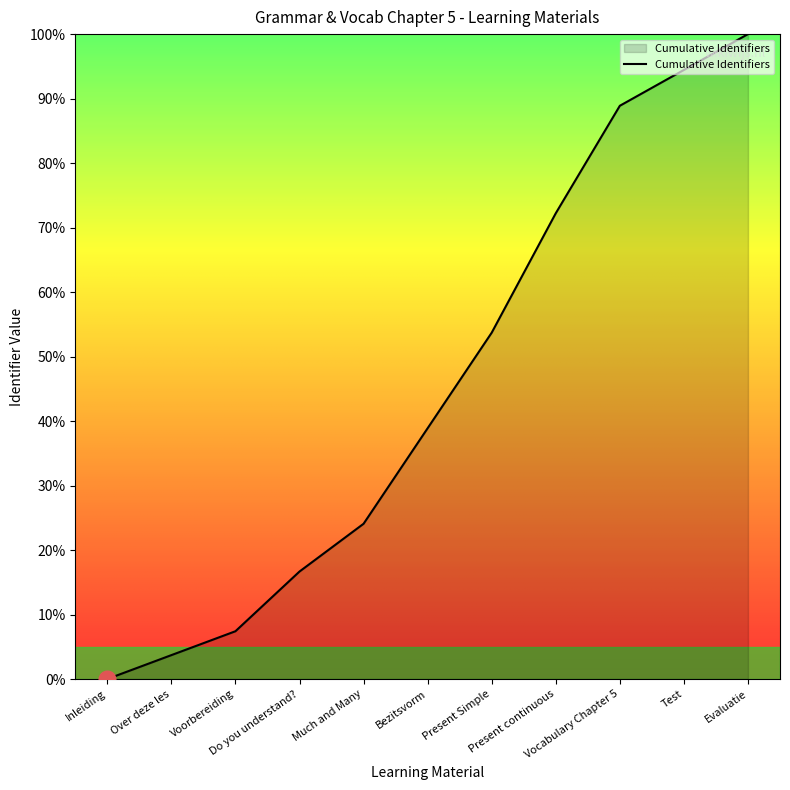

What is the greatest value displayed?

100.0